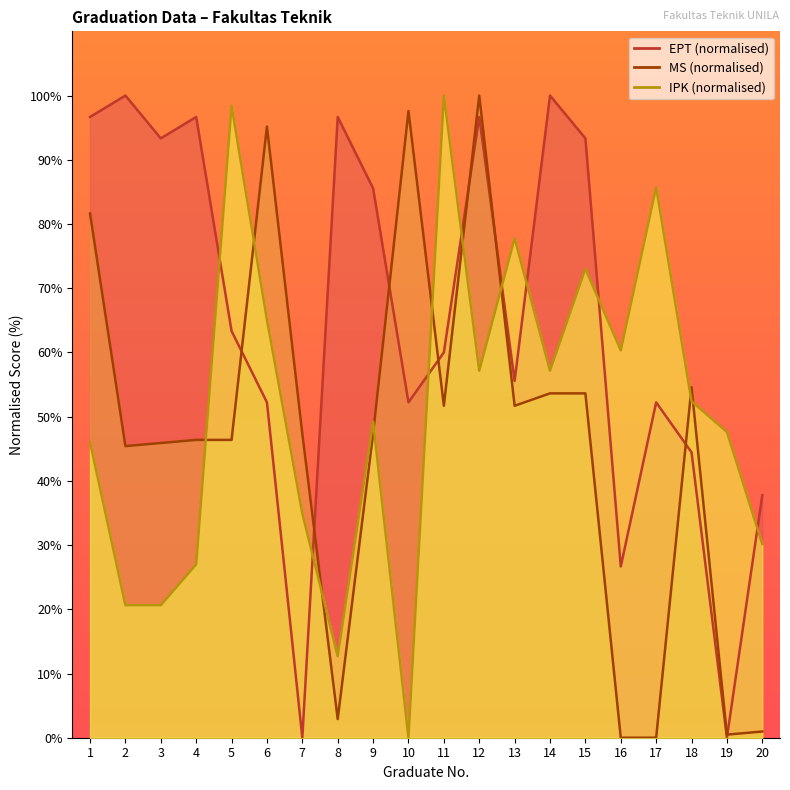

Is it true that MS equals 45.4 at 2?

True